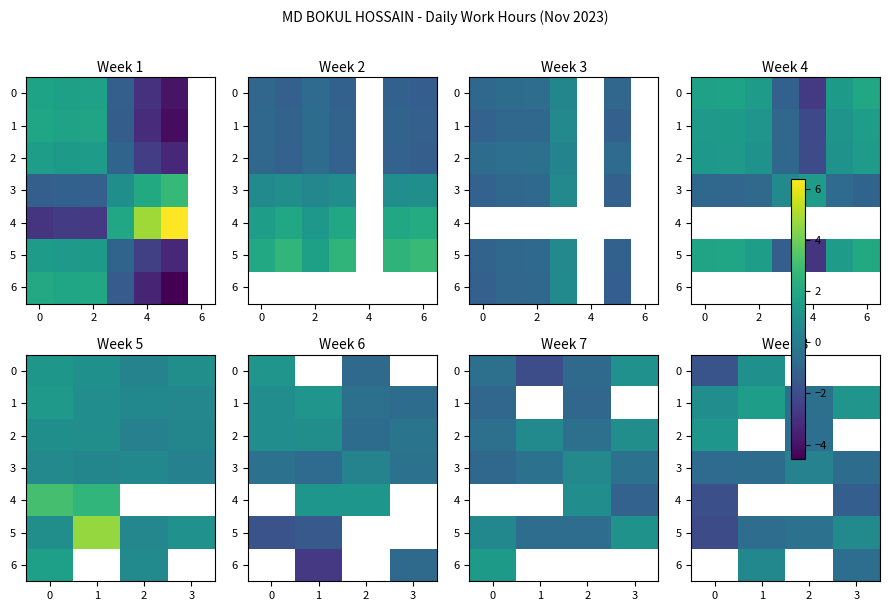

What is the approximate value of 6 at 1?

0.5